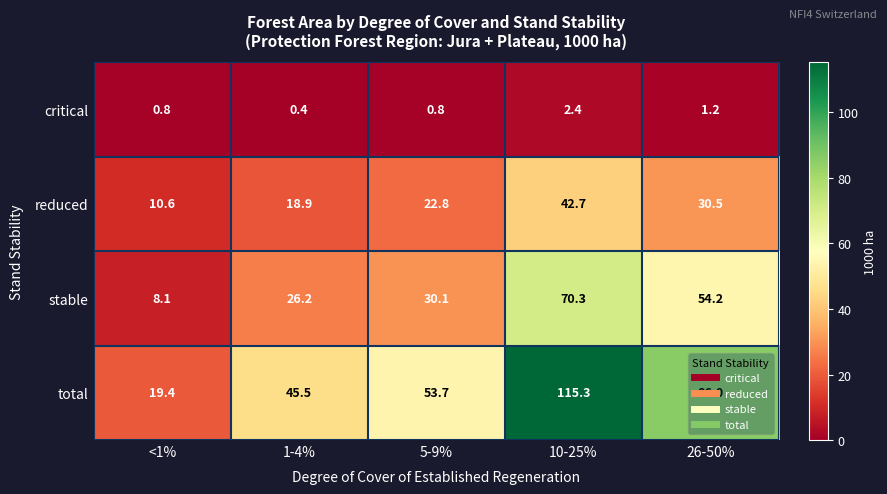

What is the average value of the stable series?

37.8